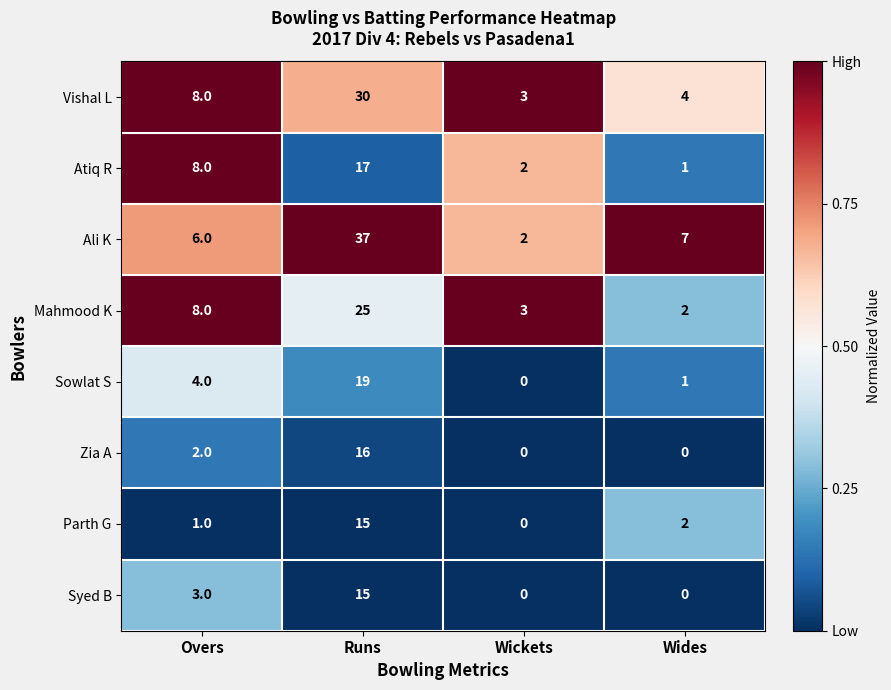

What is the difference between the highest and lowest values at Wickets?

3